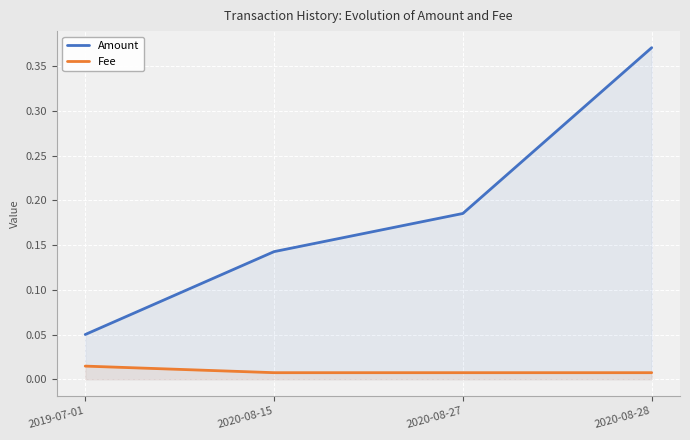

What position from the left is 2020-08-28?

4